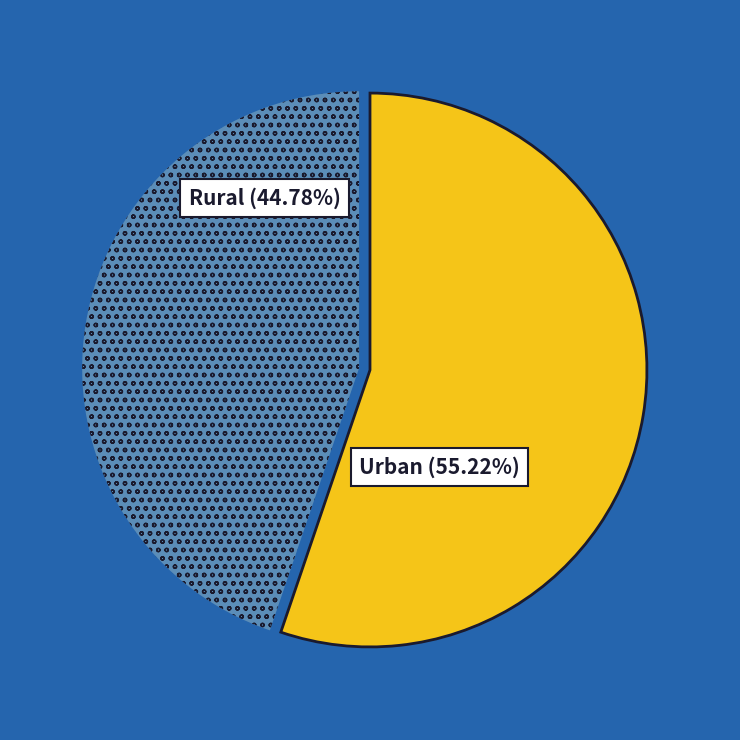

To the nearest percent, what is the difference between the largest and smallest slice percentages?

10%